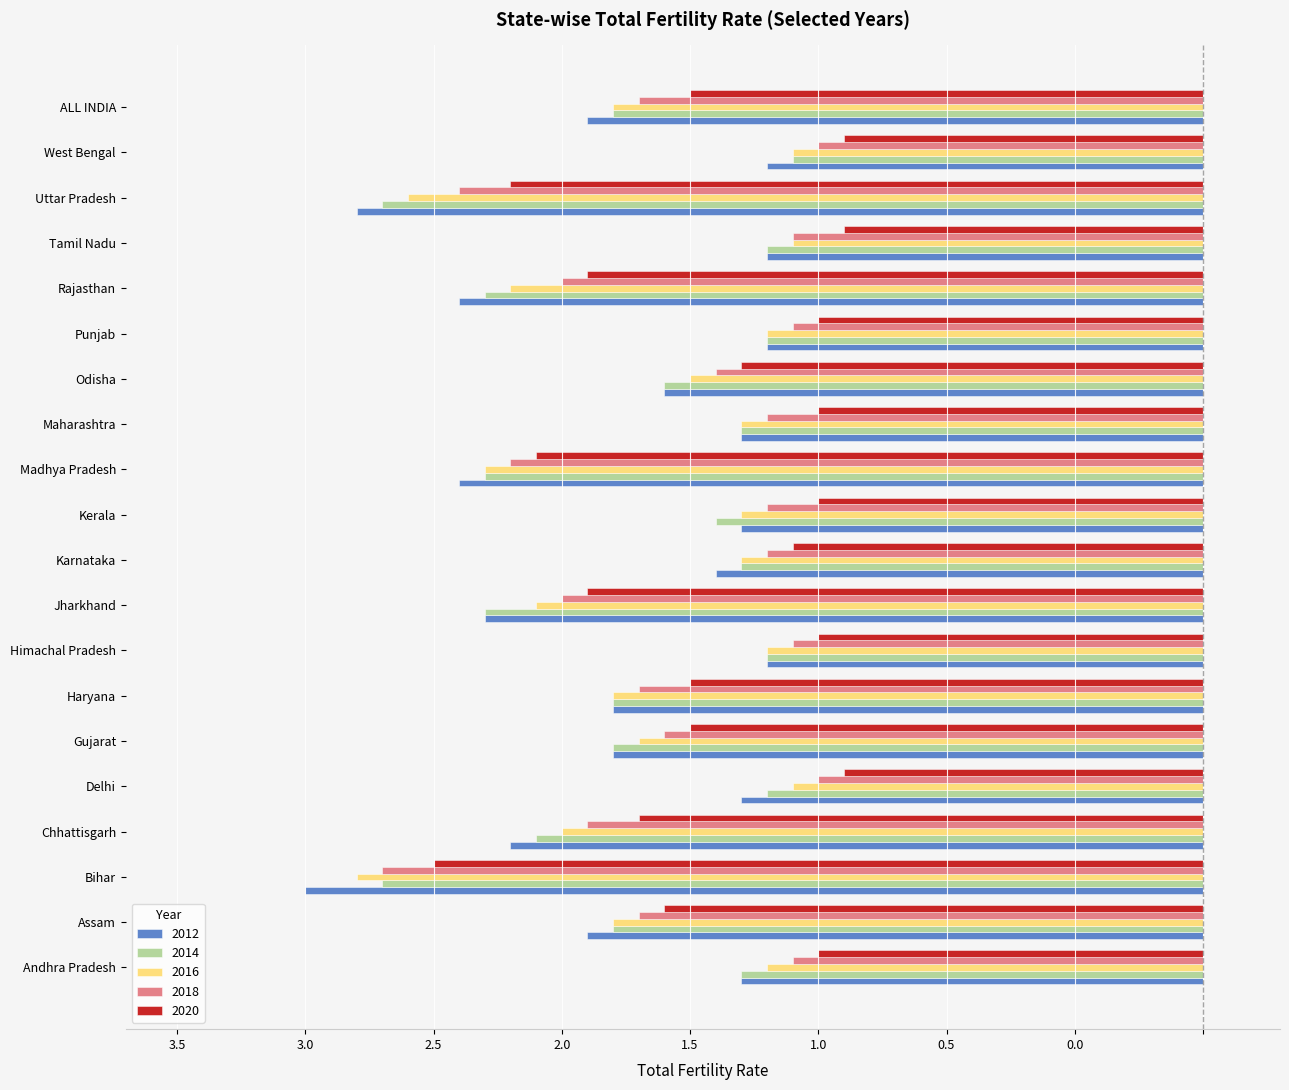

What are all the series names shown in the legend?

2012, 2014, 2016, 2018, 2020